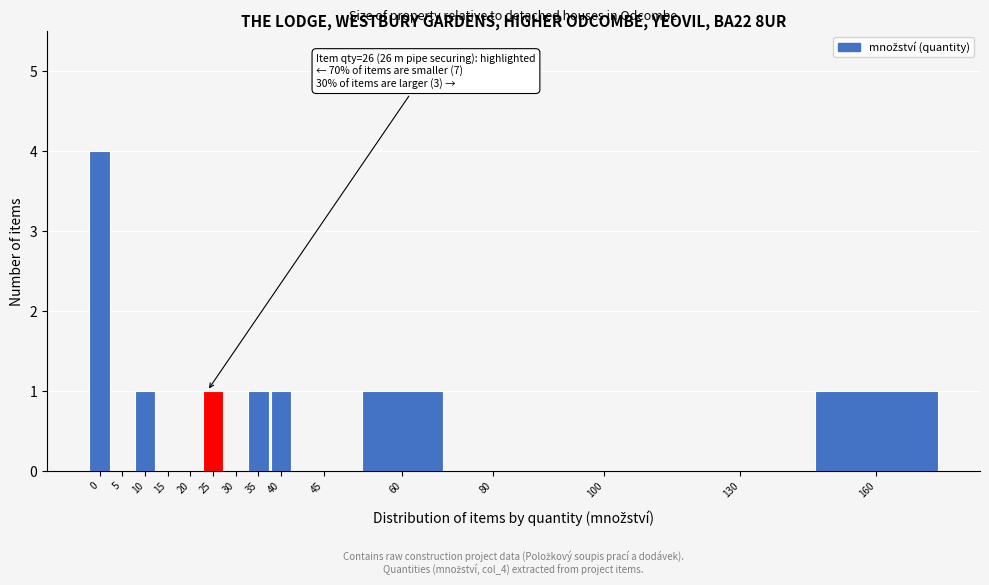

Reading right to left, extract all data points from this chart.

160=1	130=0	100=0	80=0	60=1	45=0	40=1	35=1	30=0	25=1	20=0	15=0	10=1	5=0	0=4